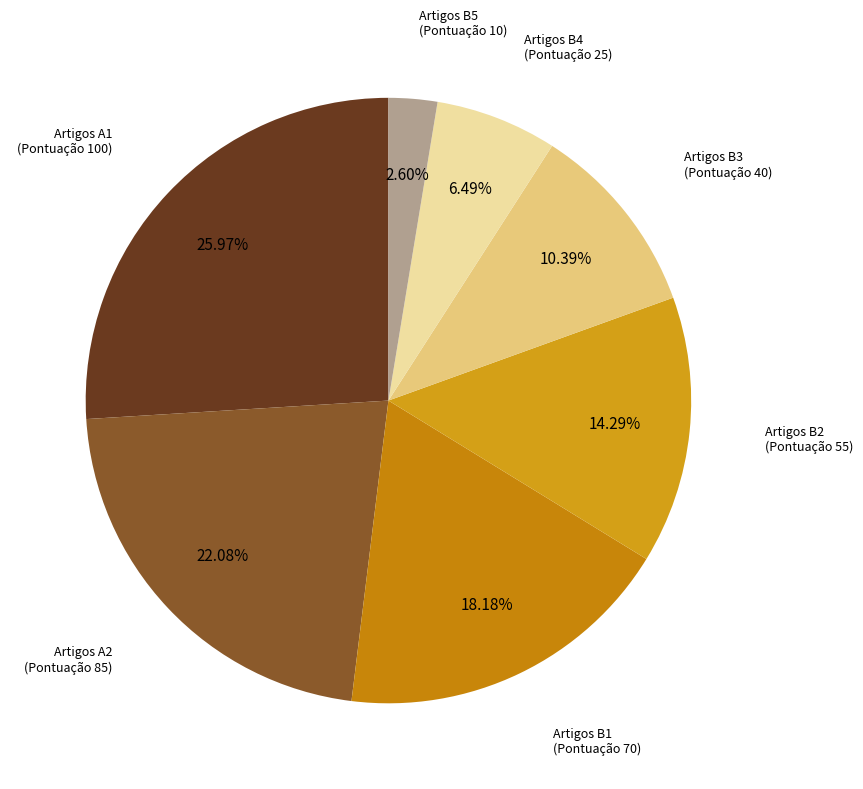

Which has a higher value, Artigos B3 or Artigos B2?

Artigos B2